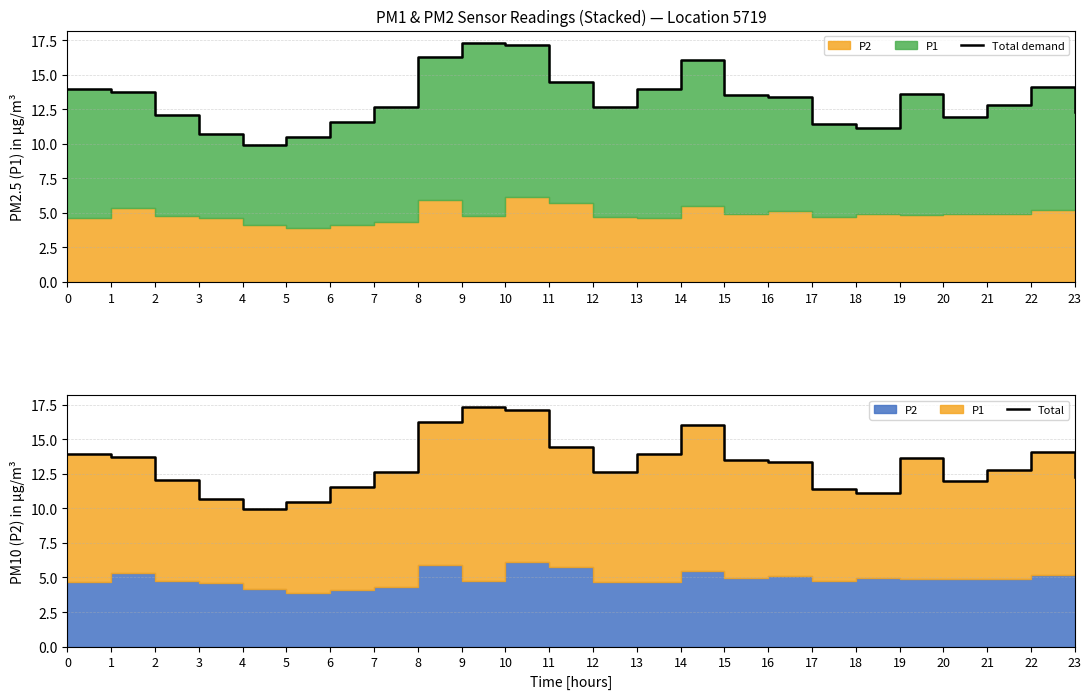

Reading left to right, list all the values displayed in this chart.

Total demand: 0=14.0	1=13.8	2=12.1	3=10.7	4=9.9	5=10.5	6=11.6	7=12.7	8=16.2	9=17.3	10=17.1	11=14.5	12=12.7	13=14.0	14=16.1	15=13.5	16=13.4	17=11.4	18=11.1	19=13.6	20=11.9	21=12.8	22=14.1	23=12.3
Total: 0=14.0	1=13.8	2=12.1	3=10.7	4=9.9	5=10.5	6=11.6	7=12.7	8=16.2	9=17.3	10=17.1	11=14.5	12=12.7	13=14.0	14=16.1	15=13.5	16=13.4	17=11.4	18=11.1	19=13.6	20=11.9	21=12.8	22=14.1	23=12.3